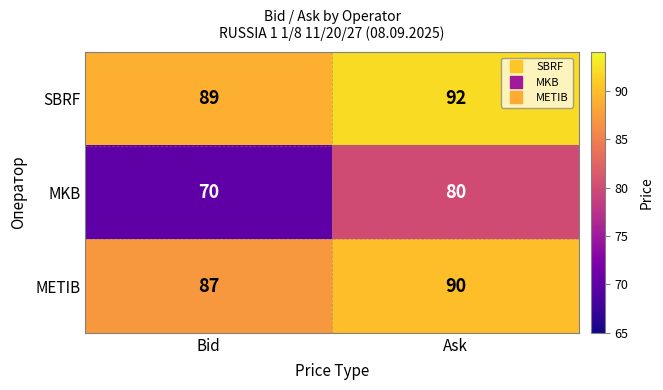

What is the approximate value of METIB at Ask?

90